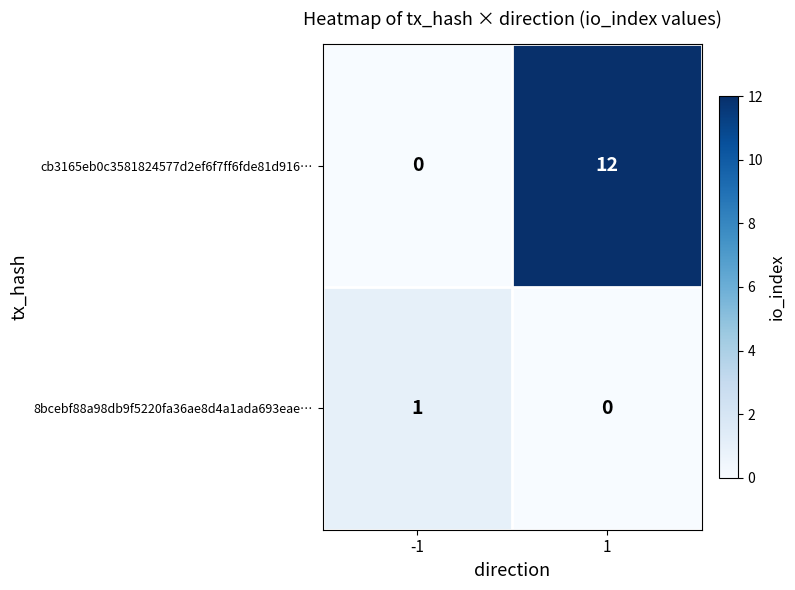

What is the difference between the highest and lowest values at 1?

12